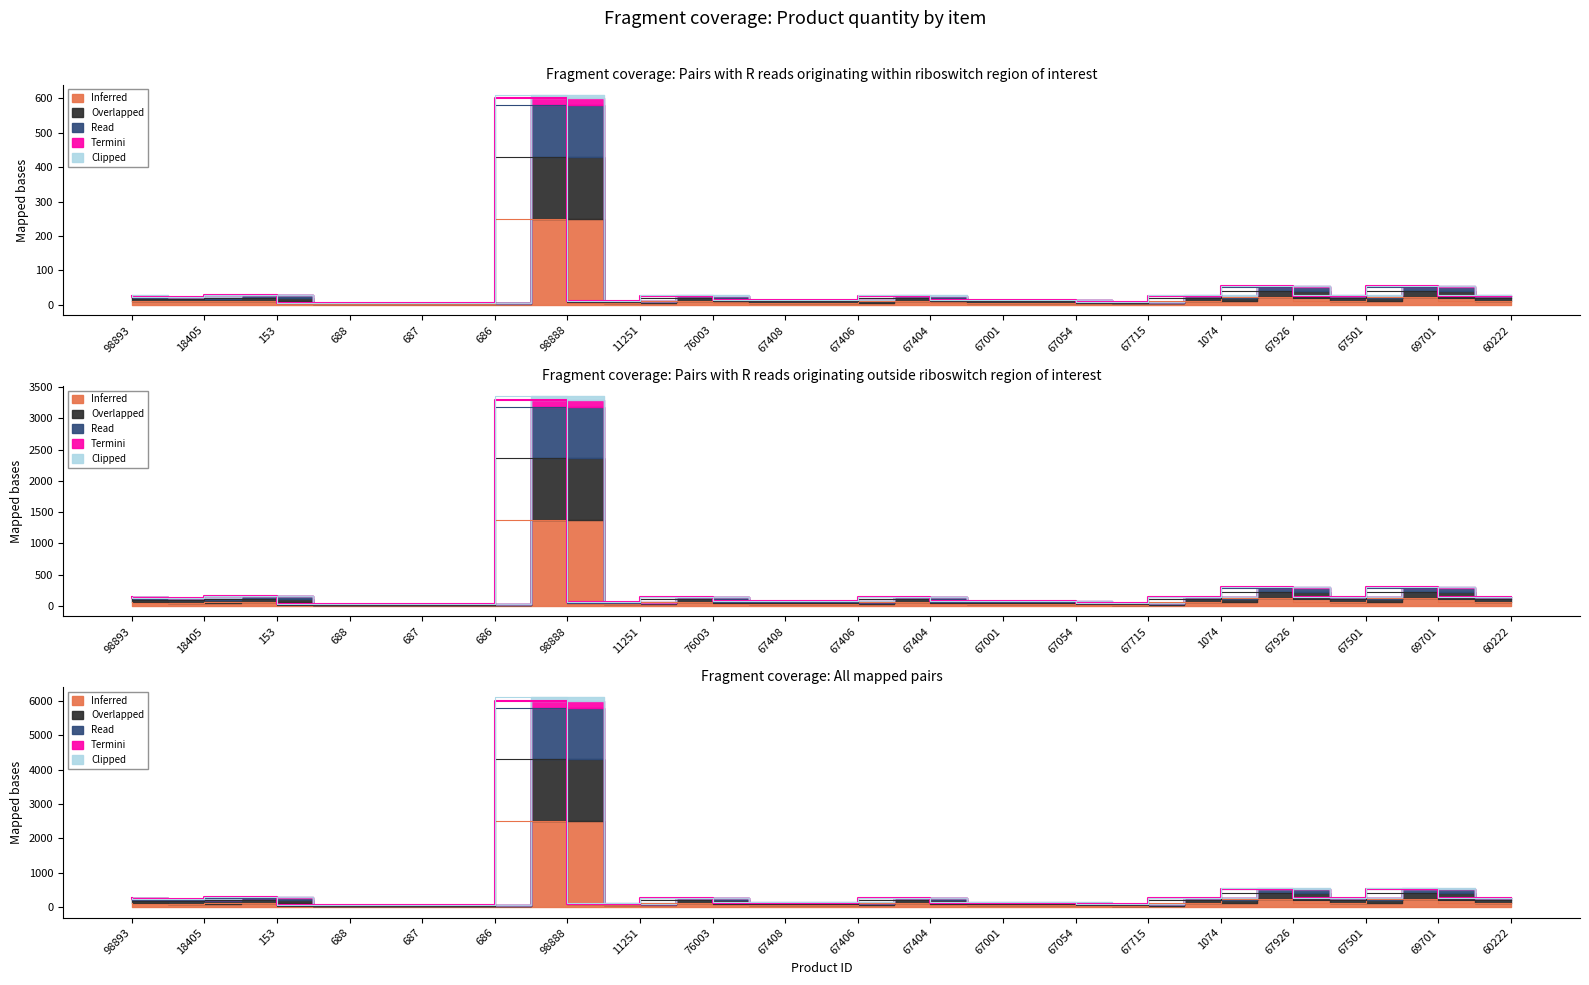

In Clipped, how many points are lower than both neighbors (excluding endpoints)?

4